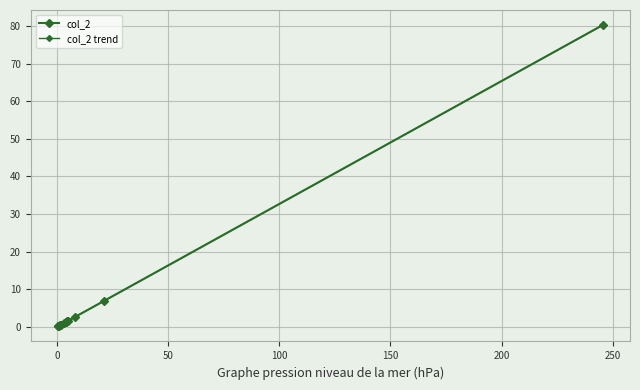

What is the value of the 7th point from the left?

1.3